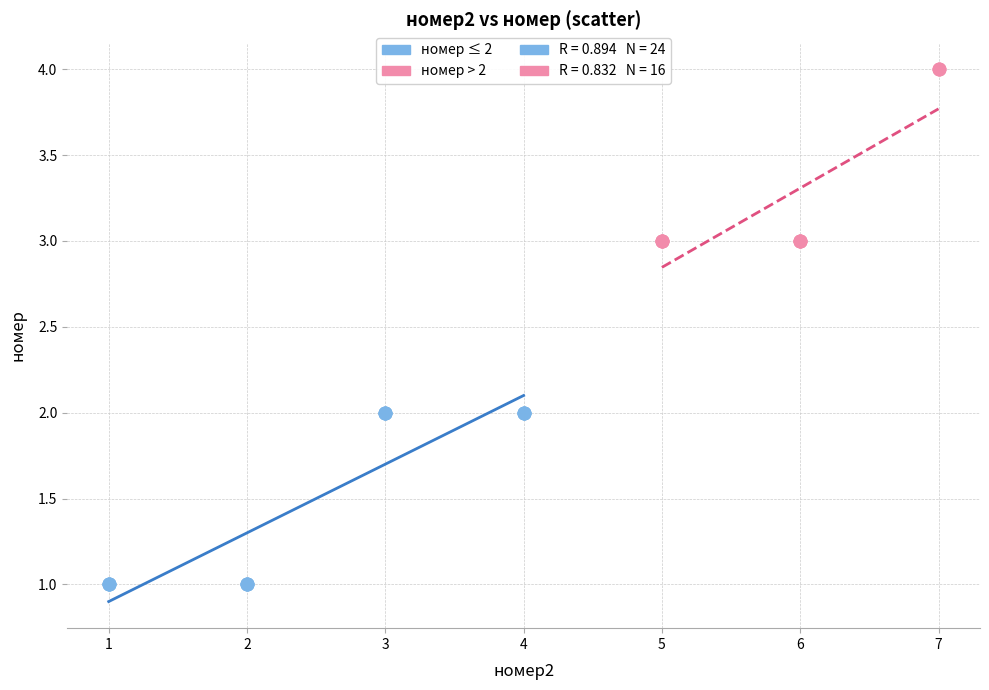

Which series contains the lowest Y value?

номер ≤ 2